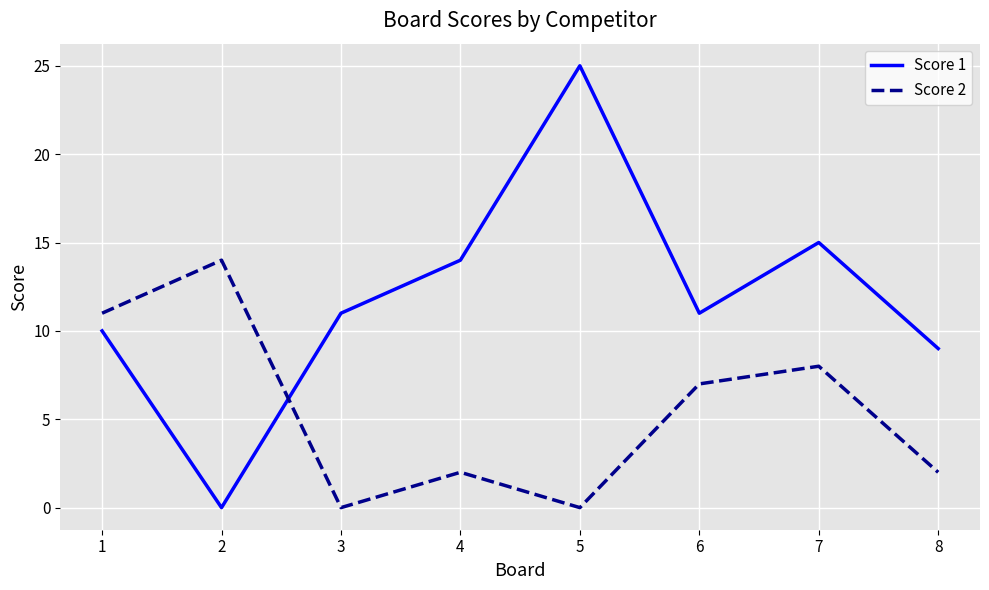

True or false: Score 1 and Score 2 cross at least once.

True